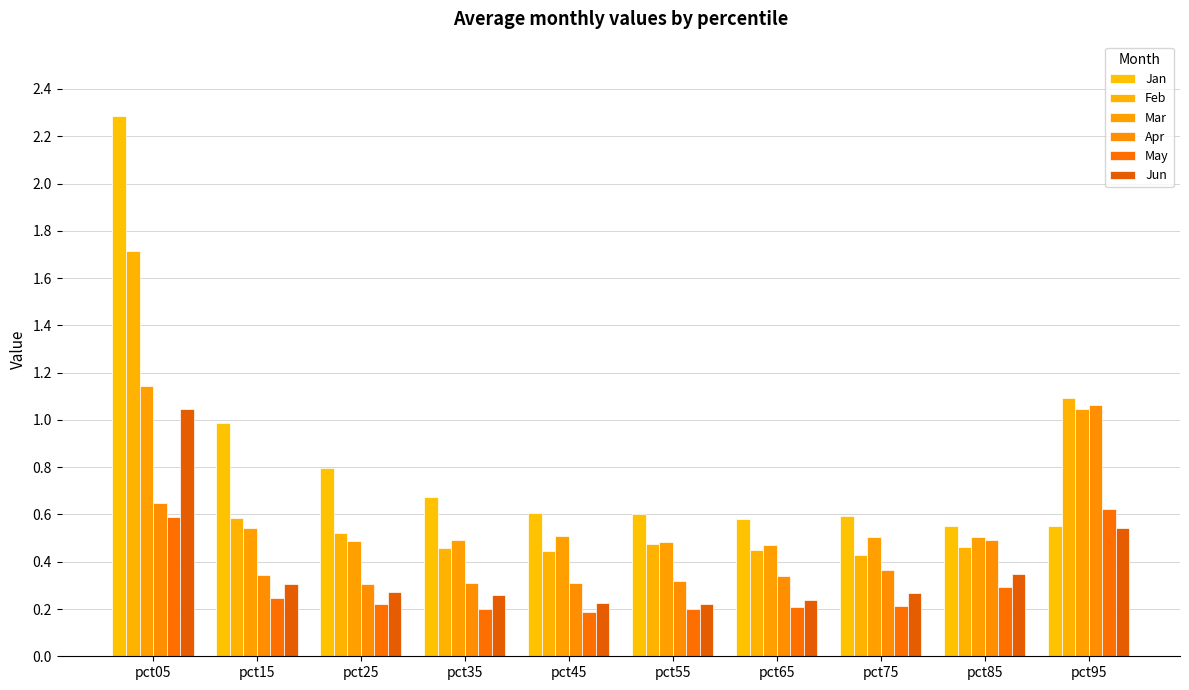

Which category has the highest value across all series?

pct05